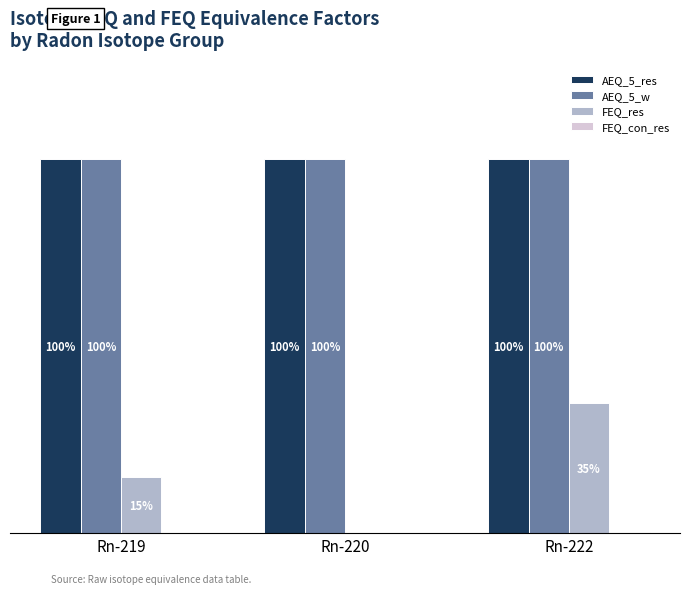

At which category is the sum across all series the highest?

Rn-222